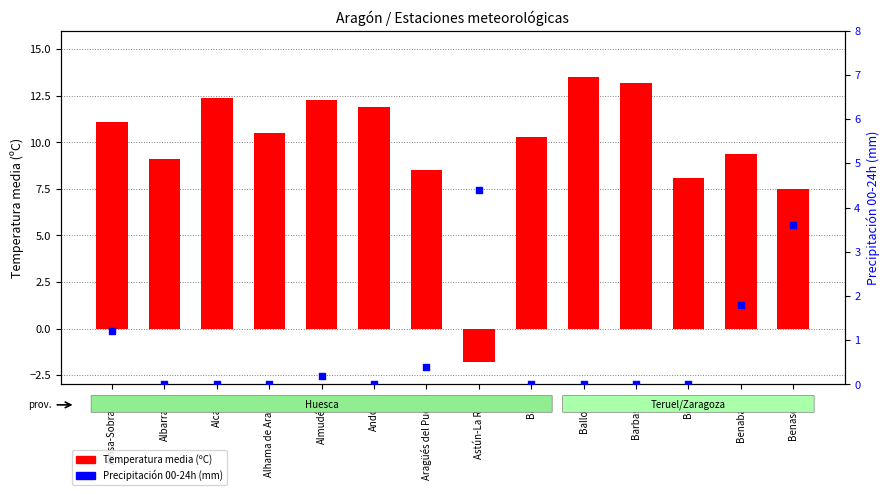

What is the total value across all series at Benabarre?

11.2